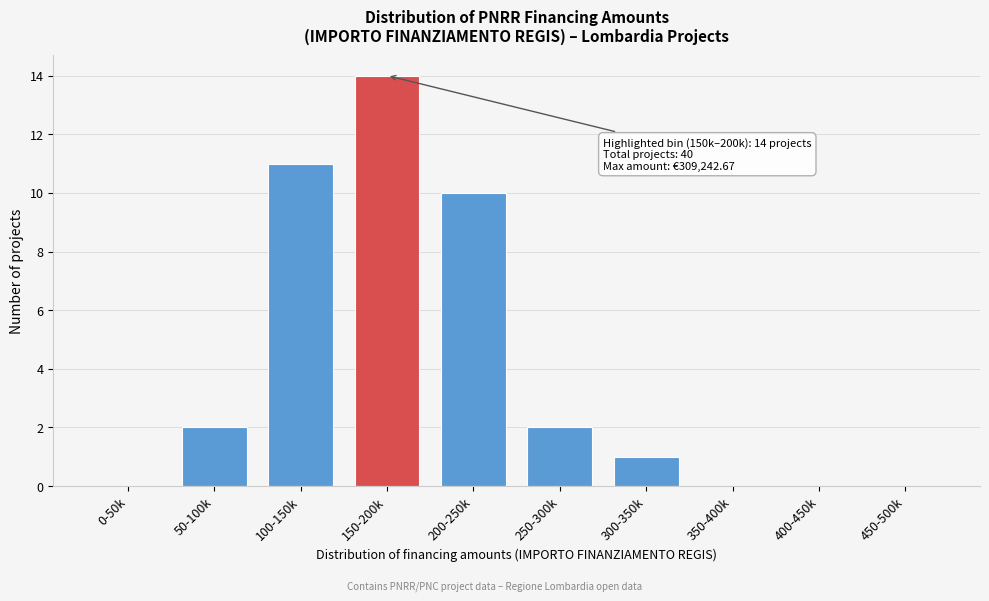

Reading left to right, transcribe all the data shown in this chart.

0-50k=0	50-100k=2	100-150k=11	150-200k=14	200-250k=10	250-300k=2	300-350k=1	350-400k=0	400-450k=0	450-500k=0